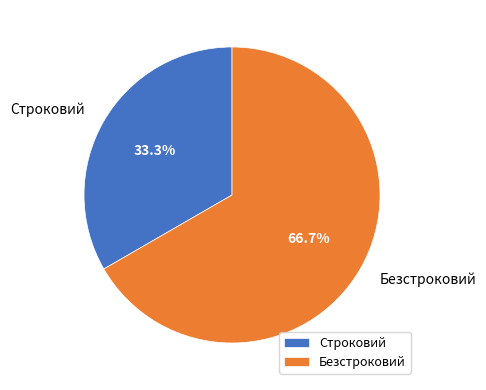

Which category accounts for the majority?

Безстроковий